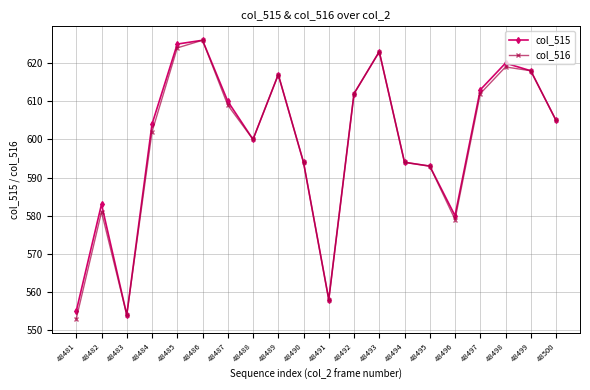

How many series are shown in this chart?

2